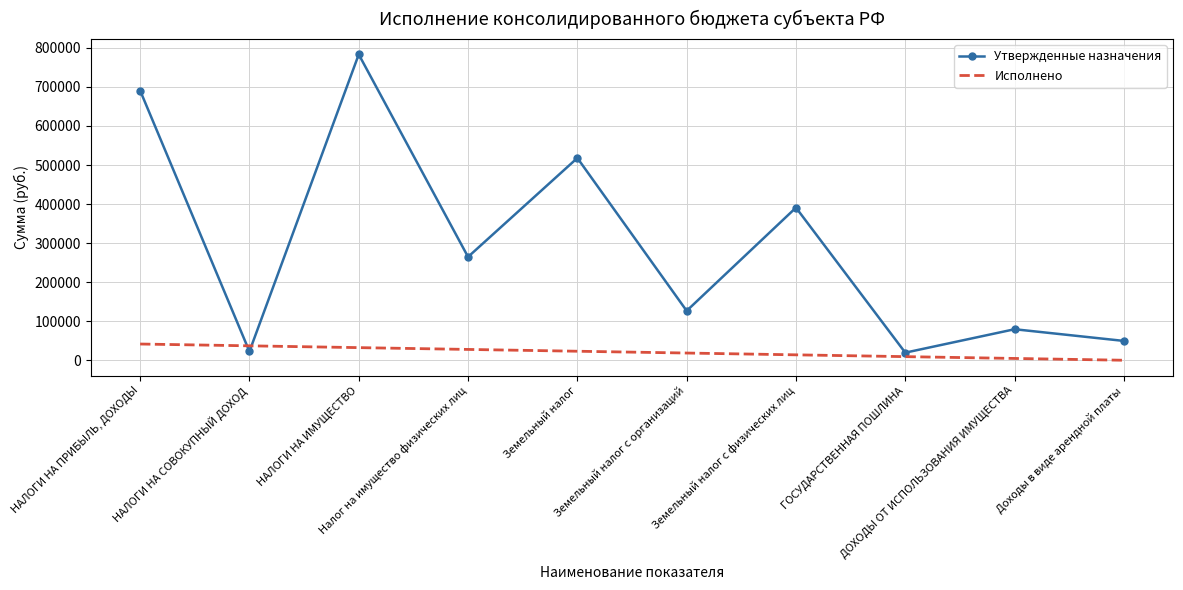

What is the difference between the second highest and second lowest values in the Утвержденные назначения series?

667500.4